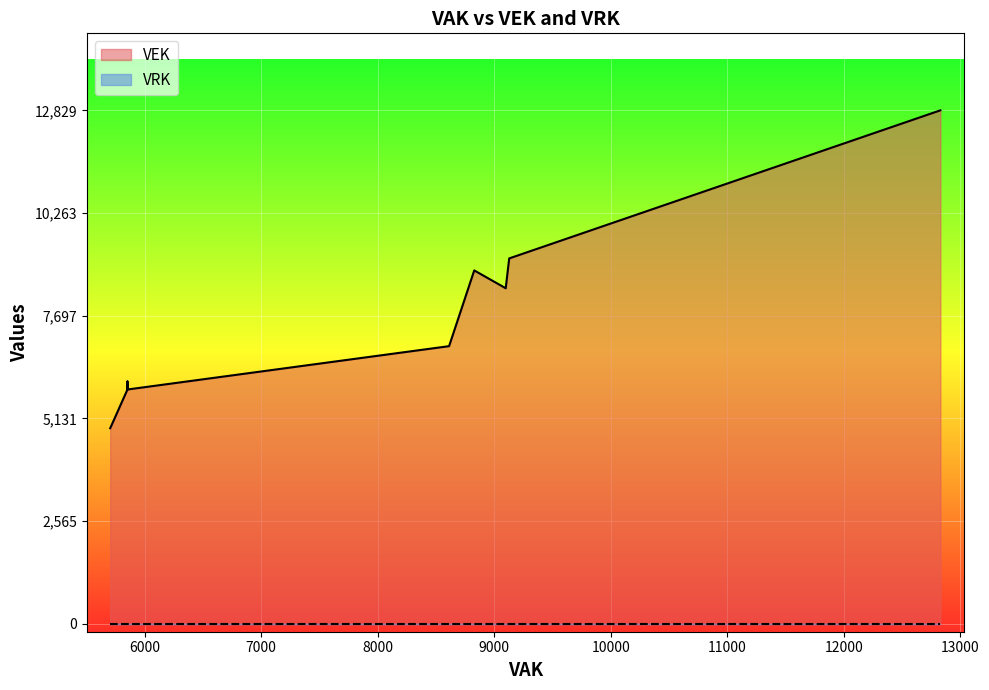

At how many categories does at least one series exceed 2244?

27